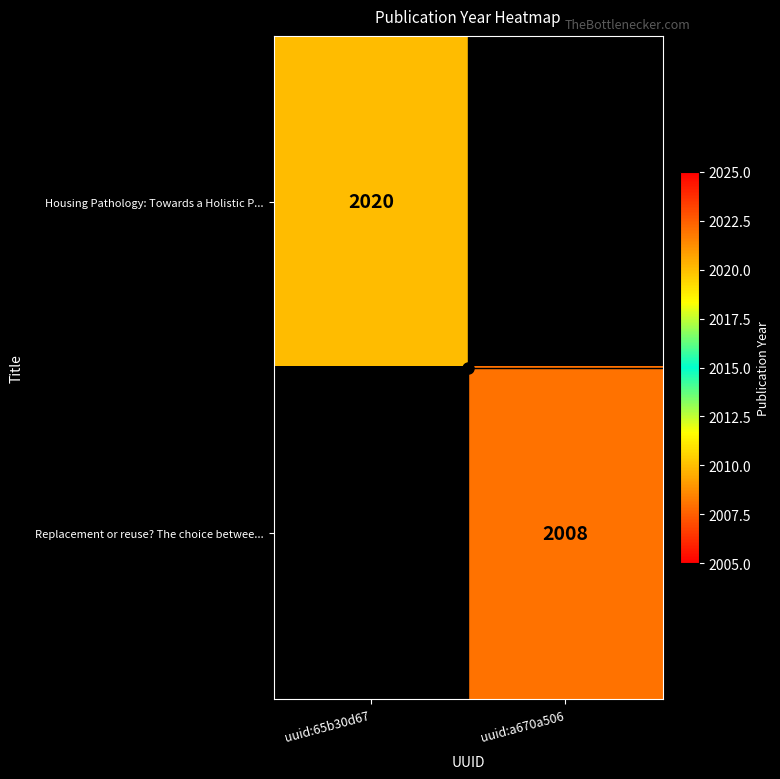

Between uuid:a670a506 and uuid:65b30d67, which is larger?

uuid:65b30d67